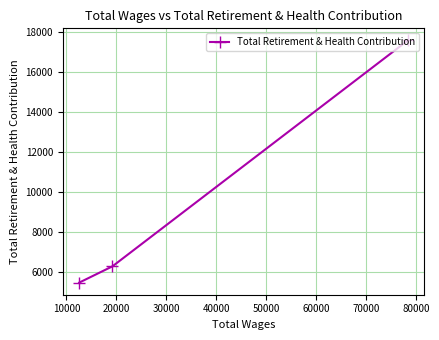

What is the value of the 1st point from the left?

5456